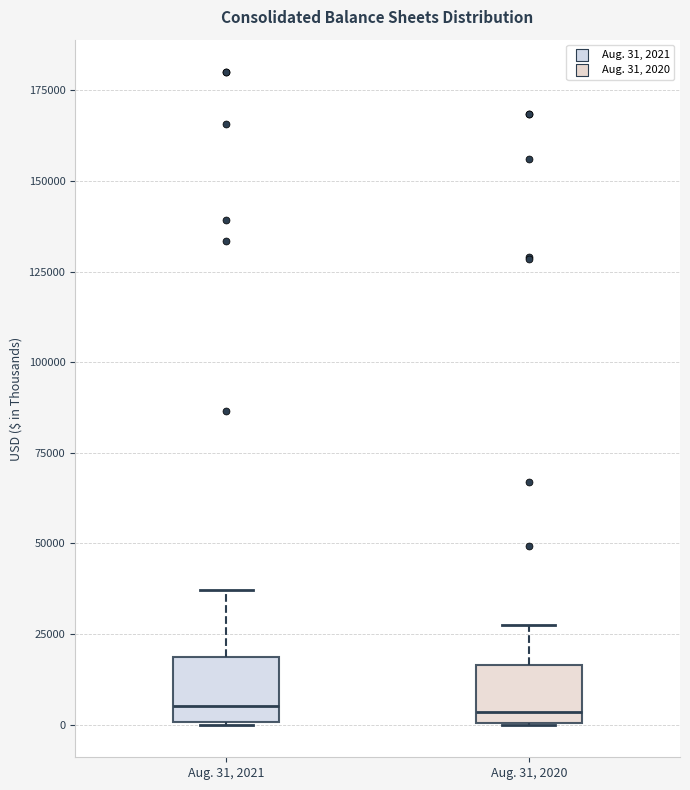

Reading left to right, read every box against the y-axis: the position of its median line, the range the box covers, and the ends of its whiskers. The values are not printed on the chart, so give them approximately, as read against the axis.

Aug. 31, 2021: median 5000, box 0 to 20000, whiskers 0 to 35000
Aug. 31, 2020: median 5000, box 0 to 15000, whiskers 0 to 25000